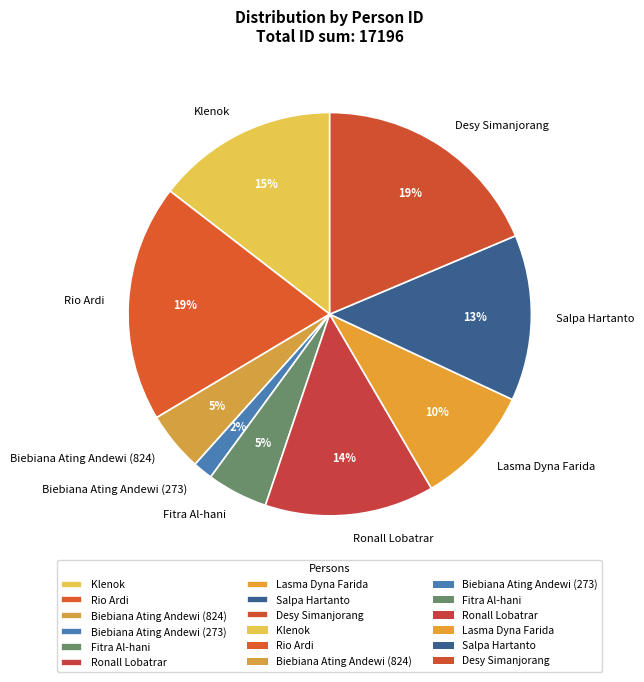

Do Desy Simanjorang and Rio Ardi together represent more than half of the pie?

No